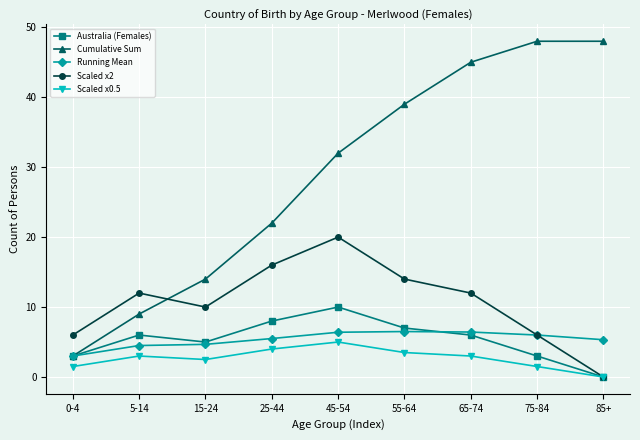

Where do Cumulative Sum and Scaled x2 first cross each other?

5-14 and 15-24